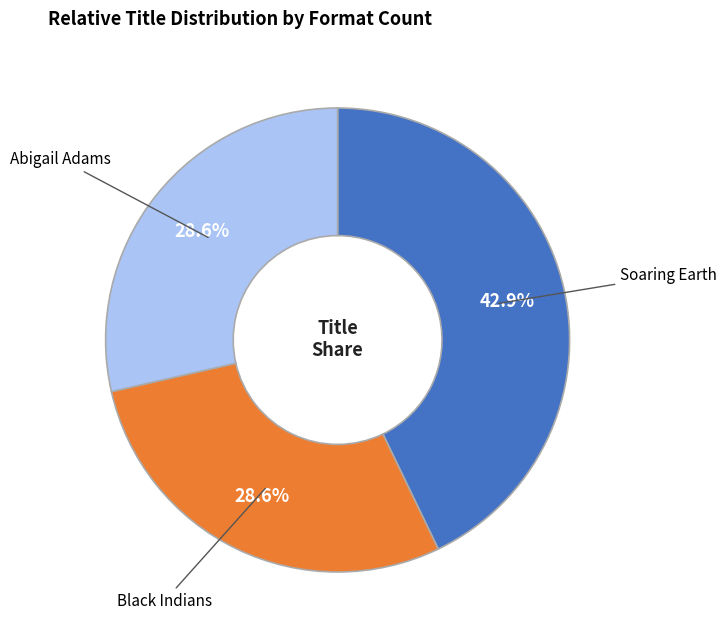

Does any single category account for the majority?

No